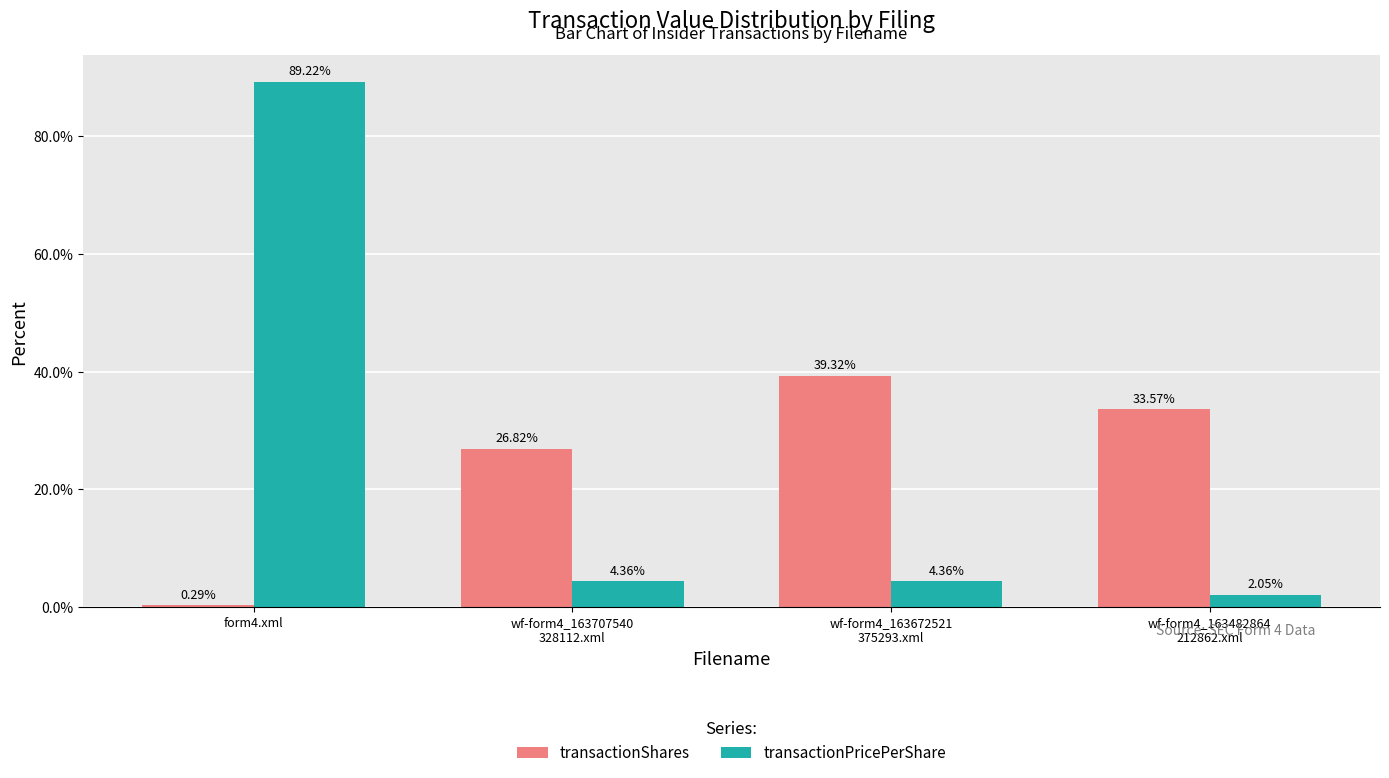

At which category is the sum across all series the highest?

form4.xml